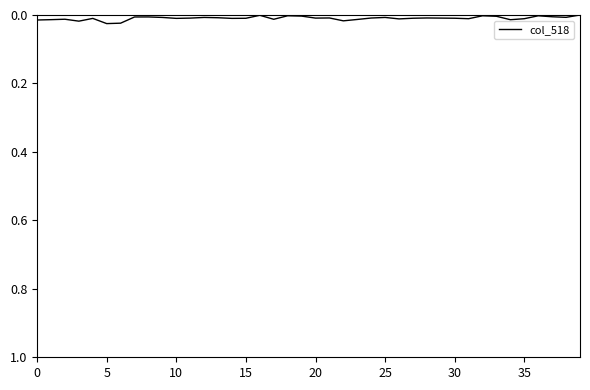

Does the chart have visible grid lines?

No